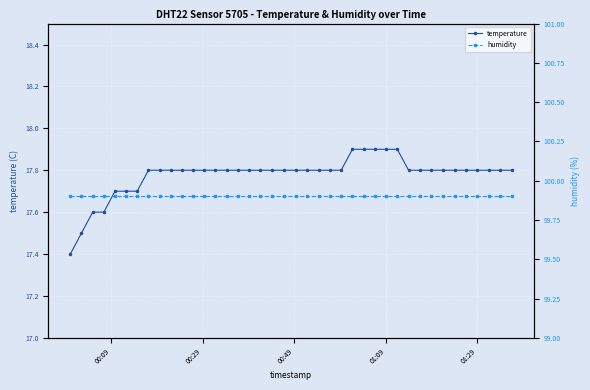

True or false: humidity and temperature cross at least once.

False